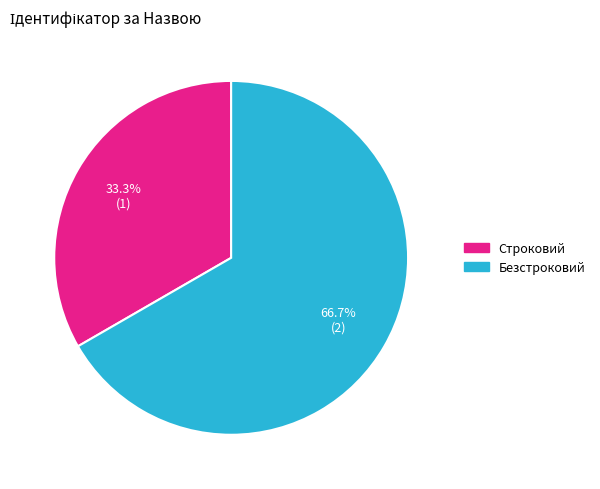

How many slices are in this pie chart?

2